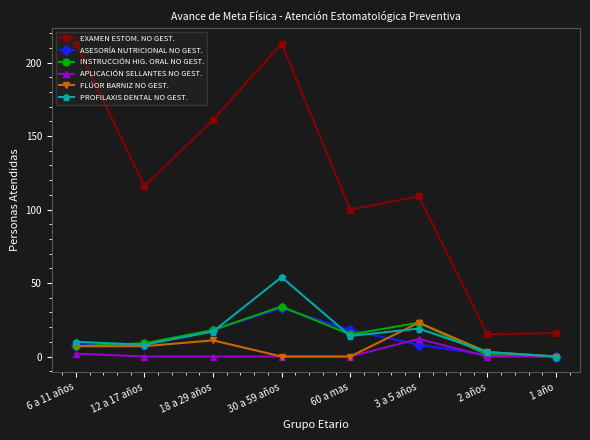

The value of INSTRUCCIÓN HIG. ORAL NO GEST. at 18 a 29 años is 26. True or false?

False